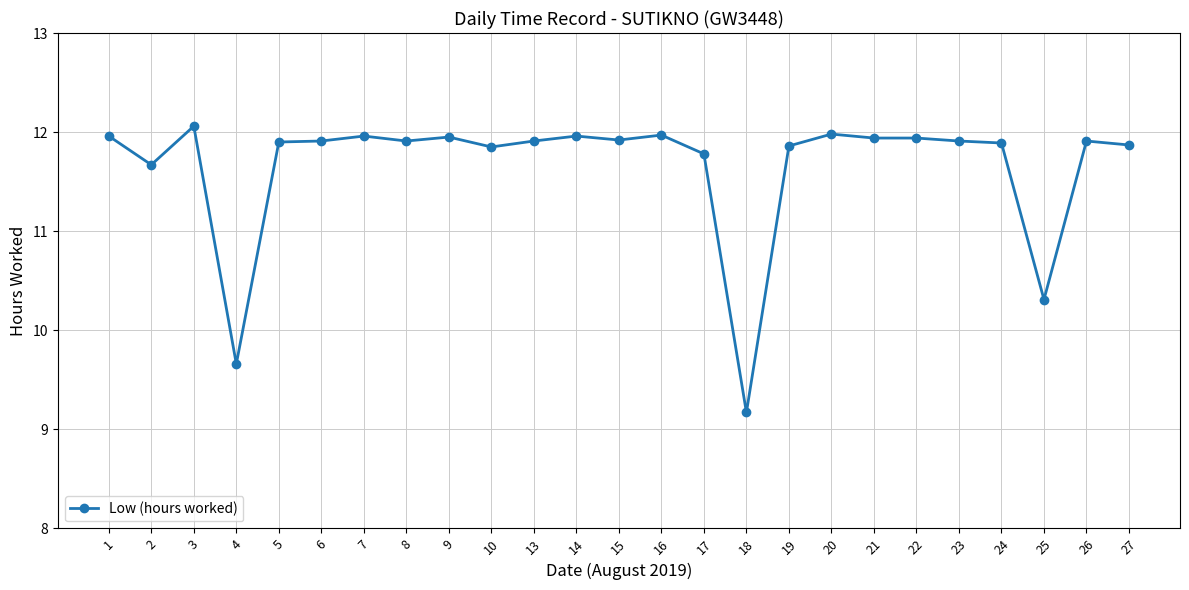

The value at 8 is 7.7. True or false?

False